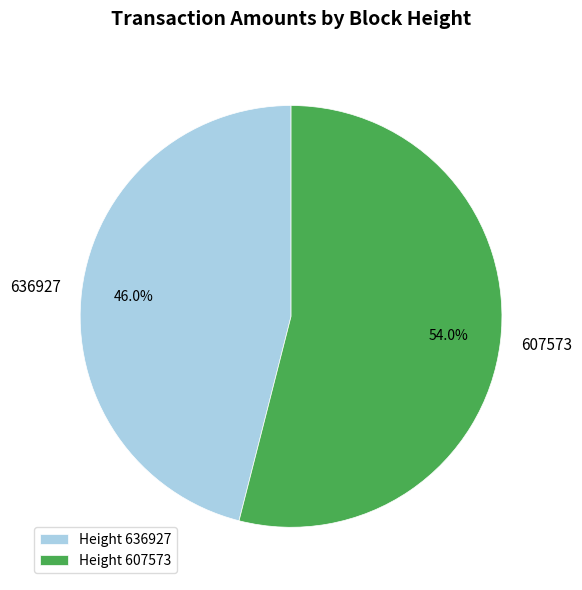

The 636927 slice represents 56% of the pie. True or false?

False